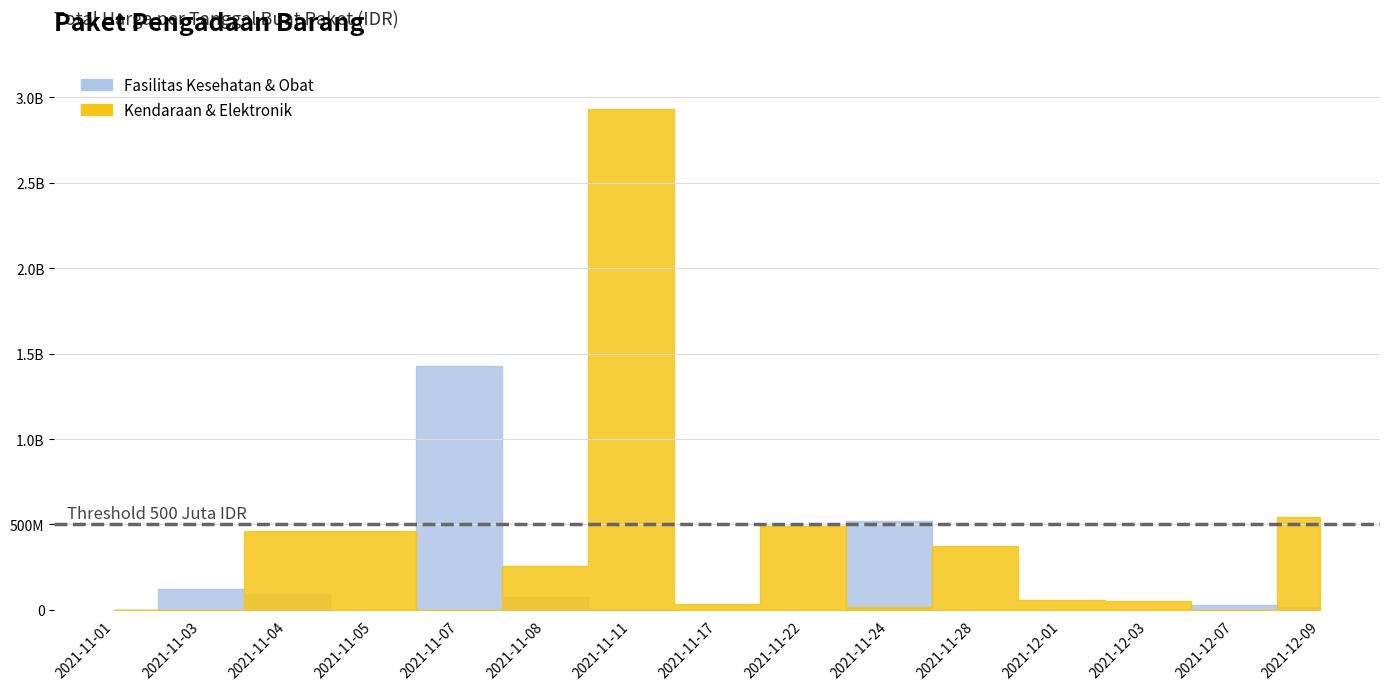

At how many categories does at least one series exceed 2642789744?

1